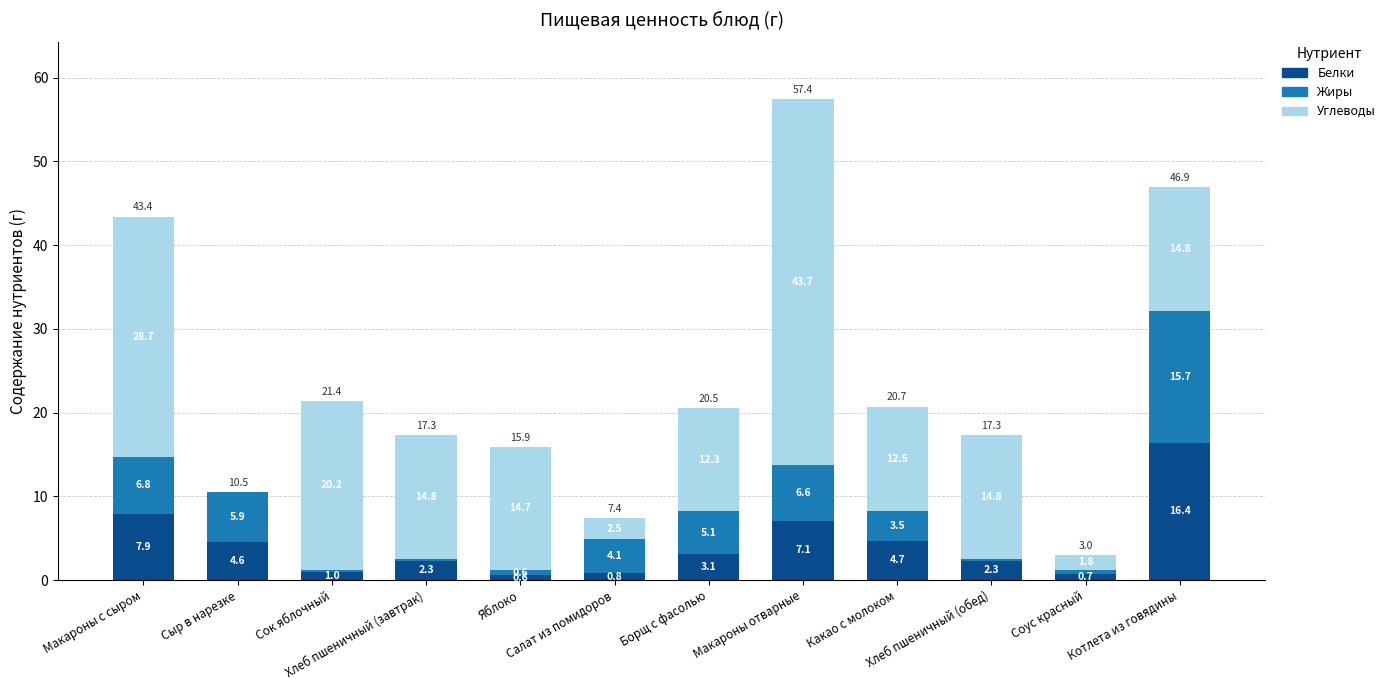

How many data points does each series have?

12